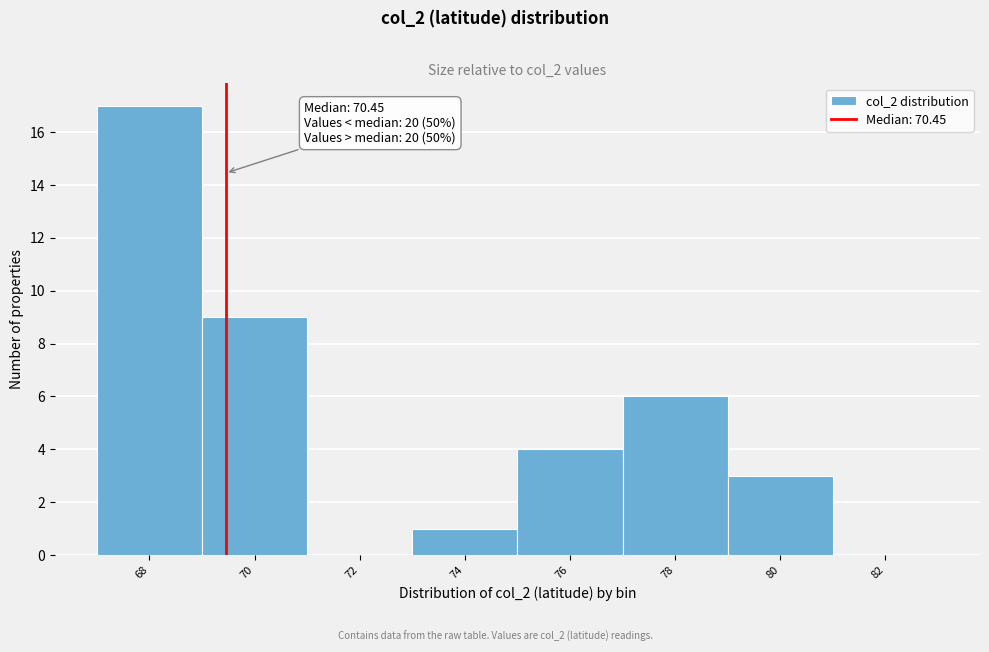

Reading right to left, what are all the values shown in this chart?

82=0	80=3	78=6	76=4	74=1	72=0	70=9	68=17